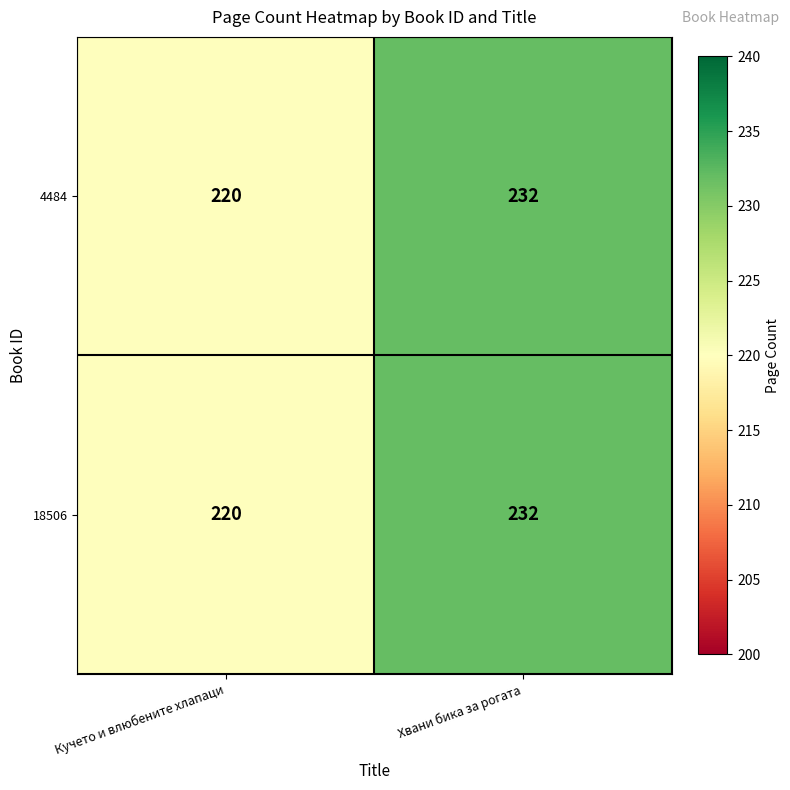

Is the value of 4484 at Кучето и влюбените хлапаци greater than the value of 18506 at Хвани бика за рогата?

No